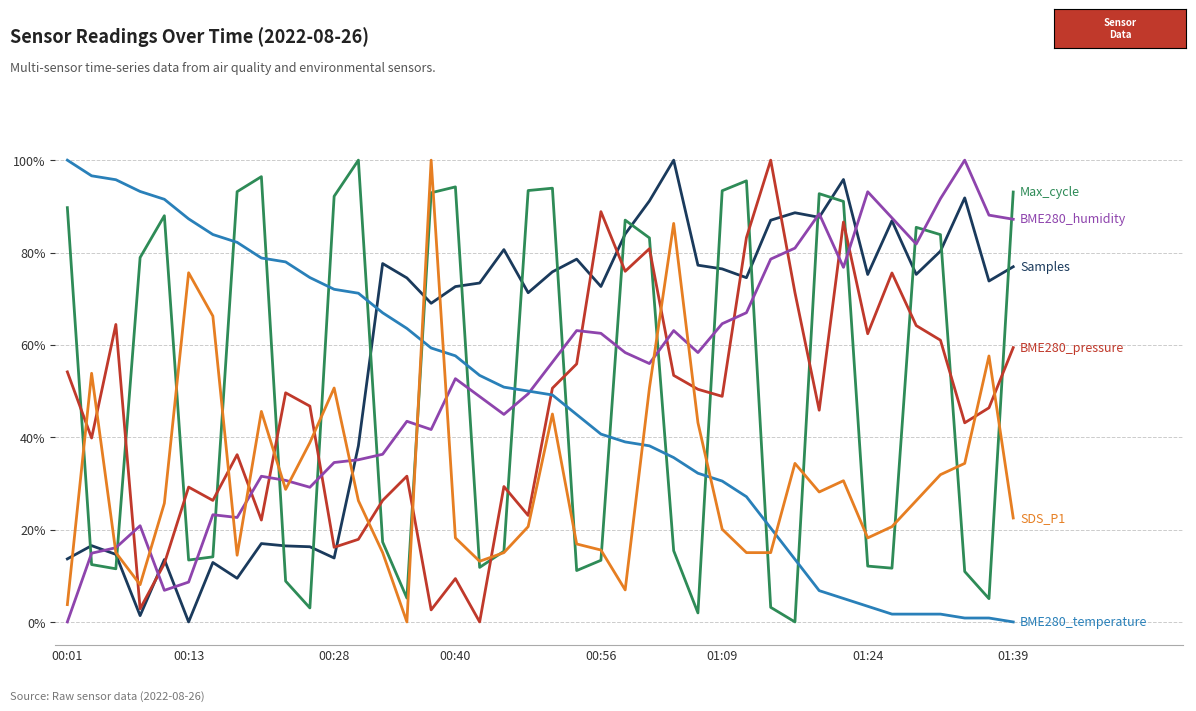

What is the maximum value shown in the chart?

100.0